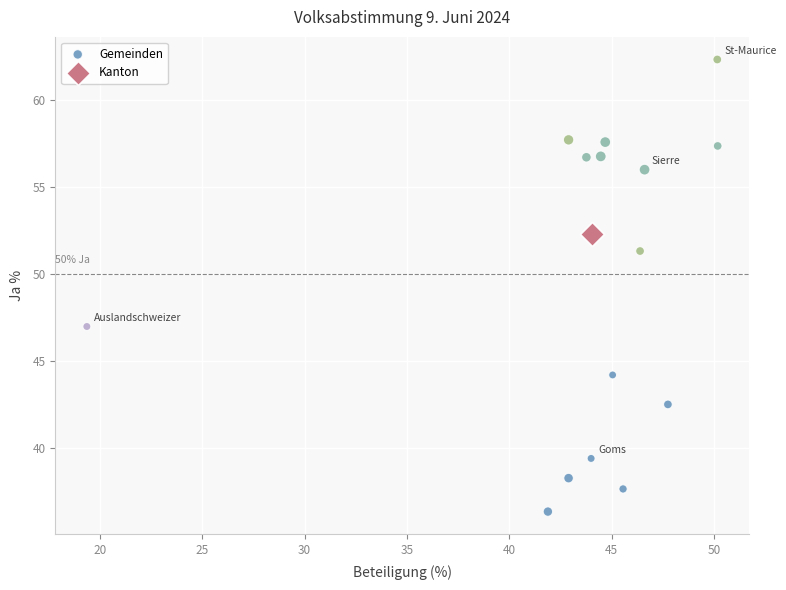

What are all the series names shown in the legend?

Gemeinden, Kanton